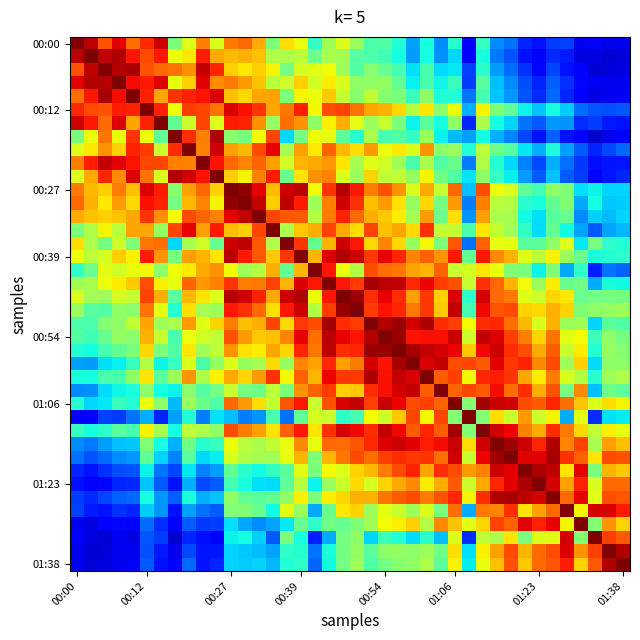

What is the maximum value shown in the chart?

1.0